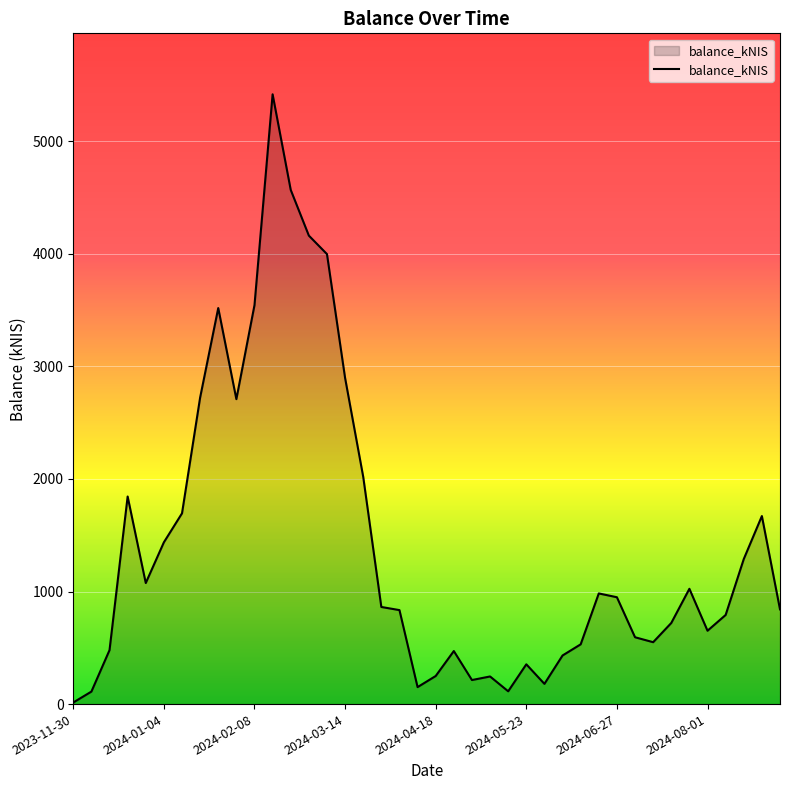

How many values exceed 862?

20